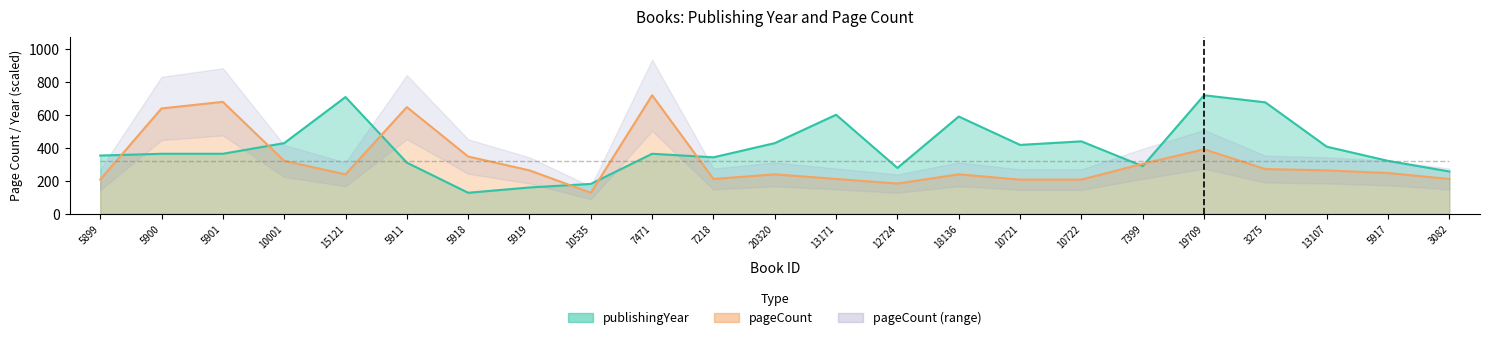

Rank the categories by value from lowest to highest.

5918, 5919, 10535, 3082, 12724, 7399, 5911, 5917, 7218, 5899, 5900, 5901, 7471, 13107, 10721, 10001, 20320, 10722, 18136, 13171, 3275, 15121, 19709